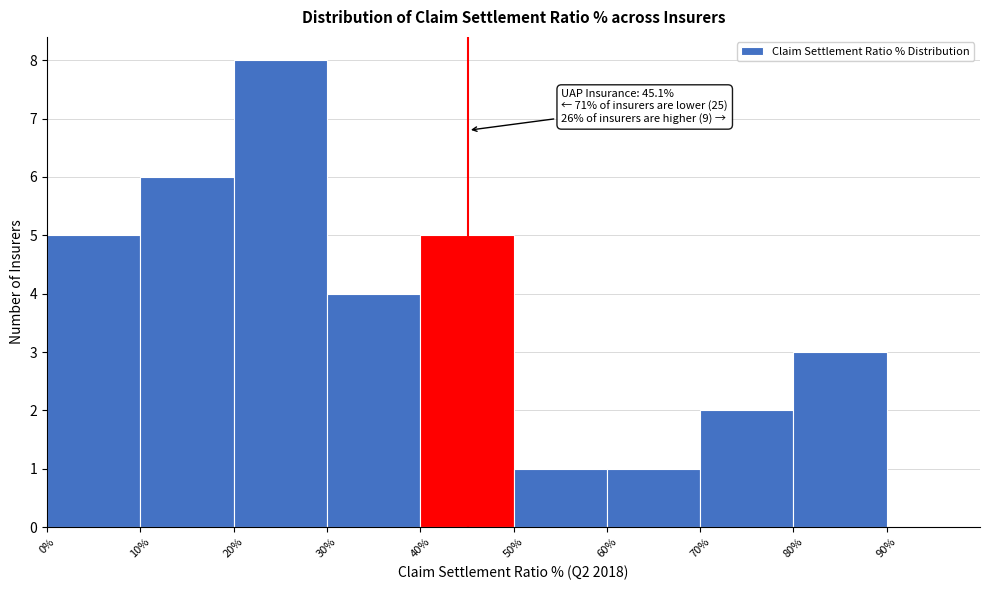

Over which range of the x-axis is the bar tallest?

20% to 30%